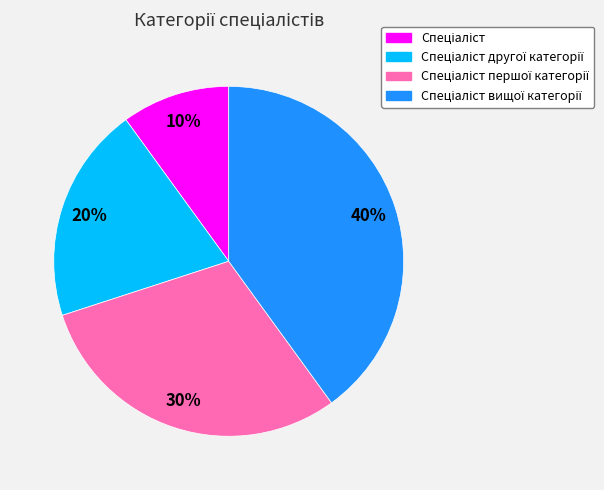

Is there any slice that represents more than half of the pie?

No